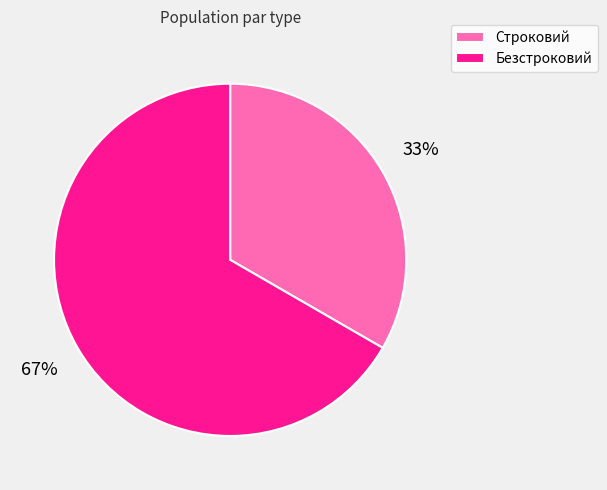

To the nearest percent, what portion does Строковий represent?

33%